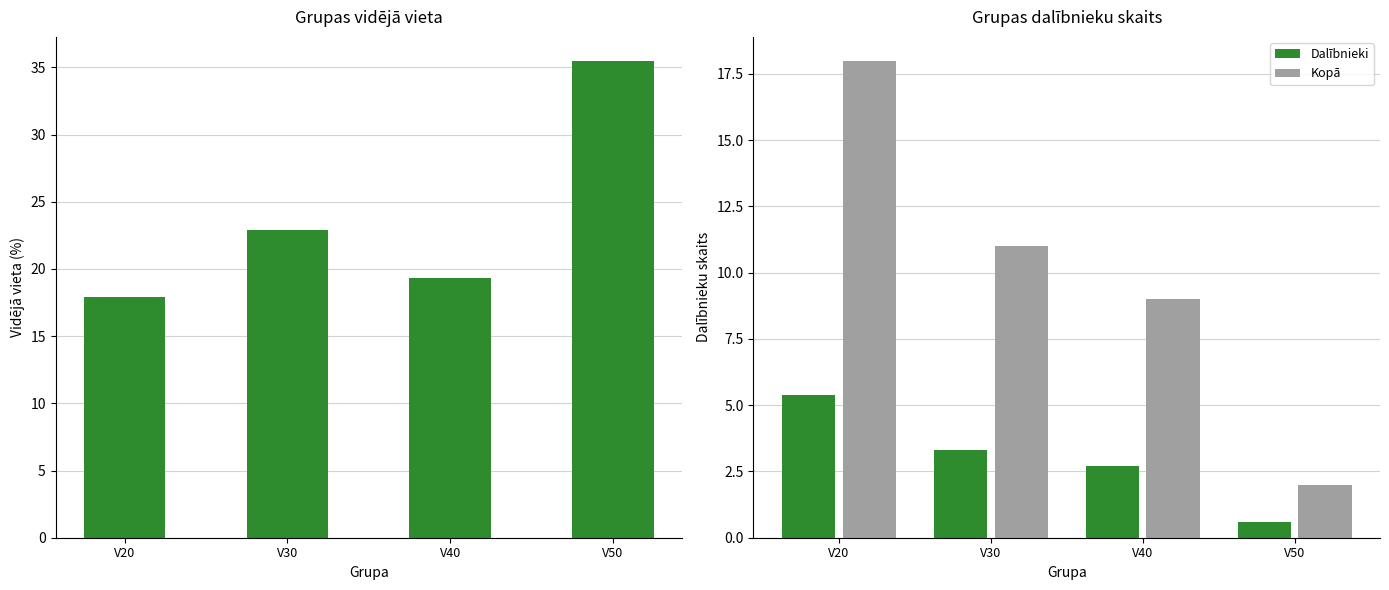

Is it true that Dalībnieki equals 5.4 at V20?

True